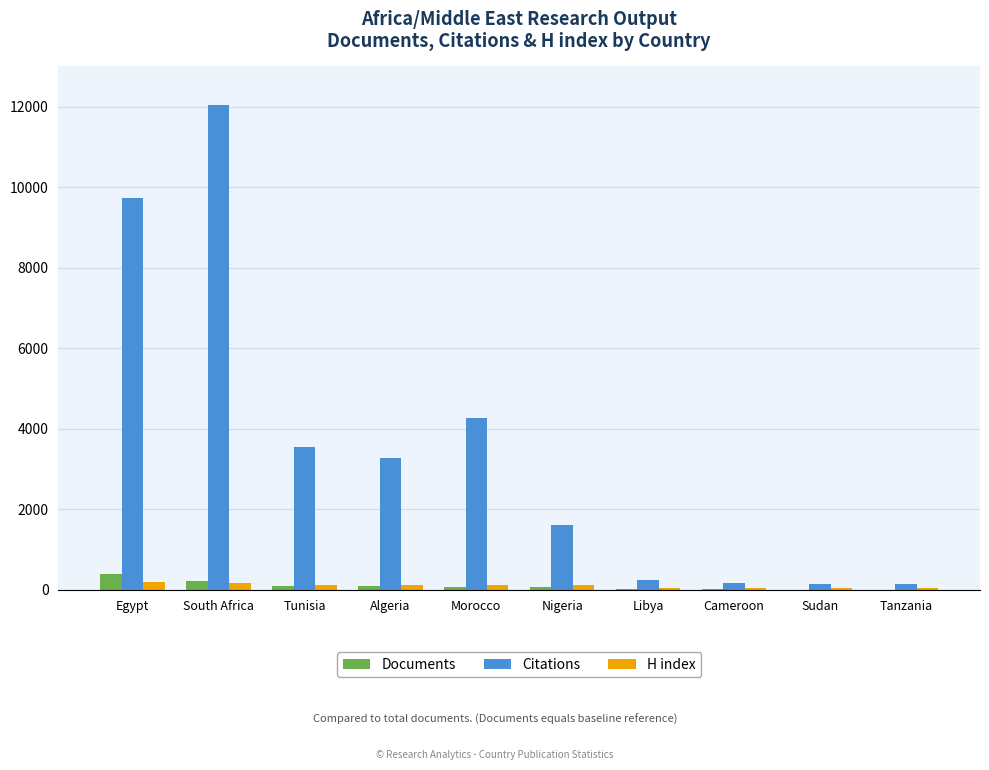

At which category is the sum across all series the highest?

South Africa